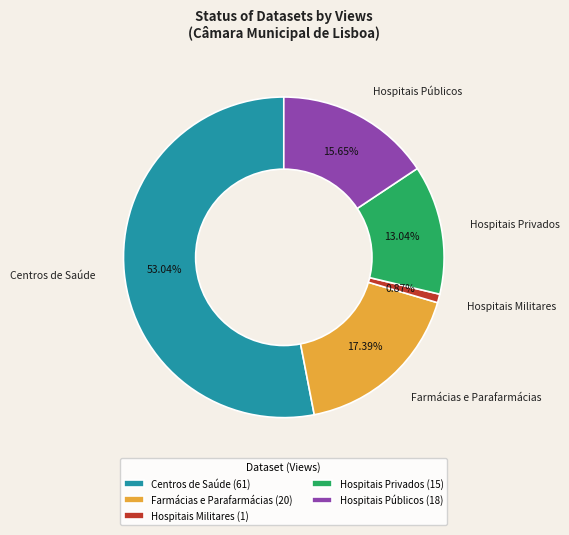

How many slices are in this pie chart?

5